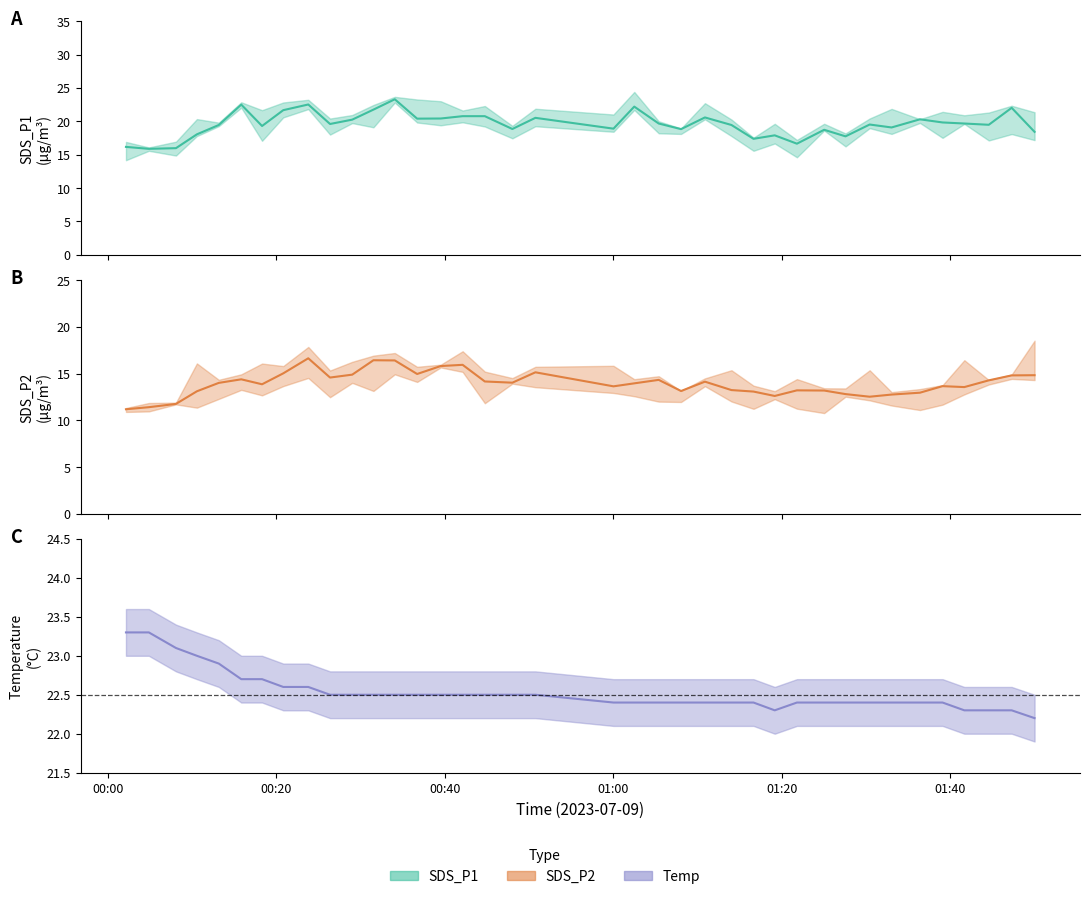

The SDS_P1 series shows 19.3 at 2023/07/09 00:18:19. True or false?

True